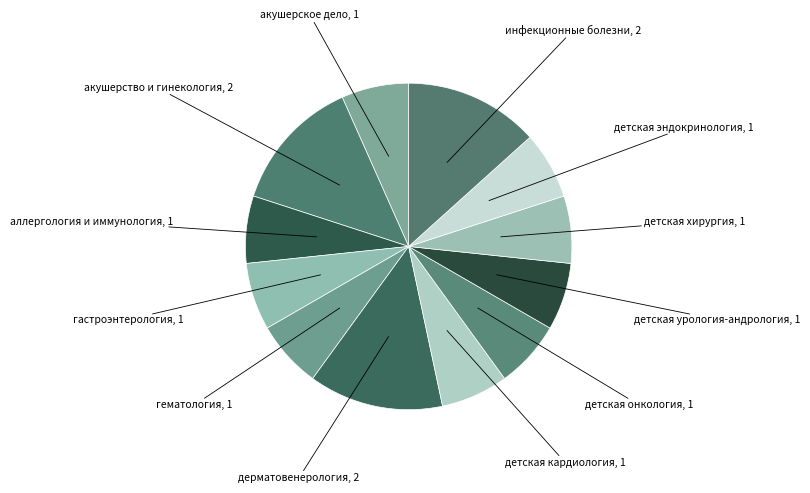

To the nearest percent, what is the difference between the largest and smallest slice percentages?

7%